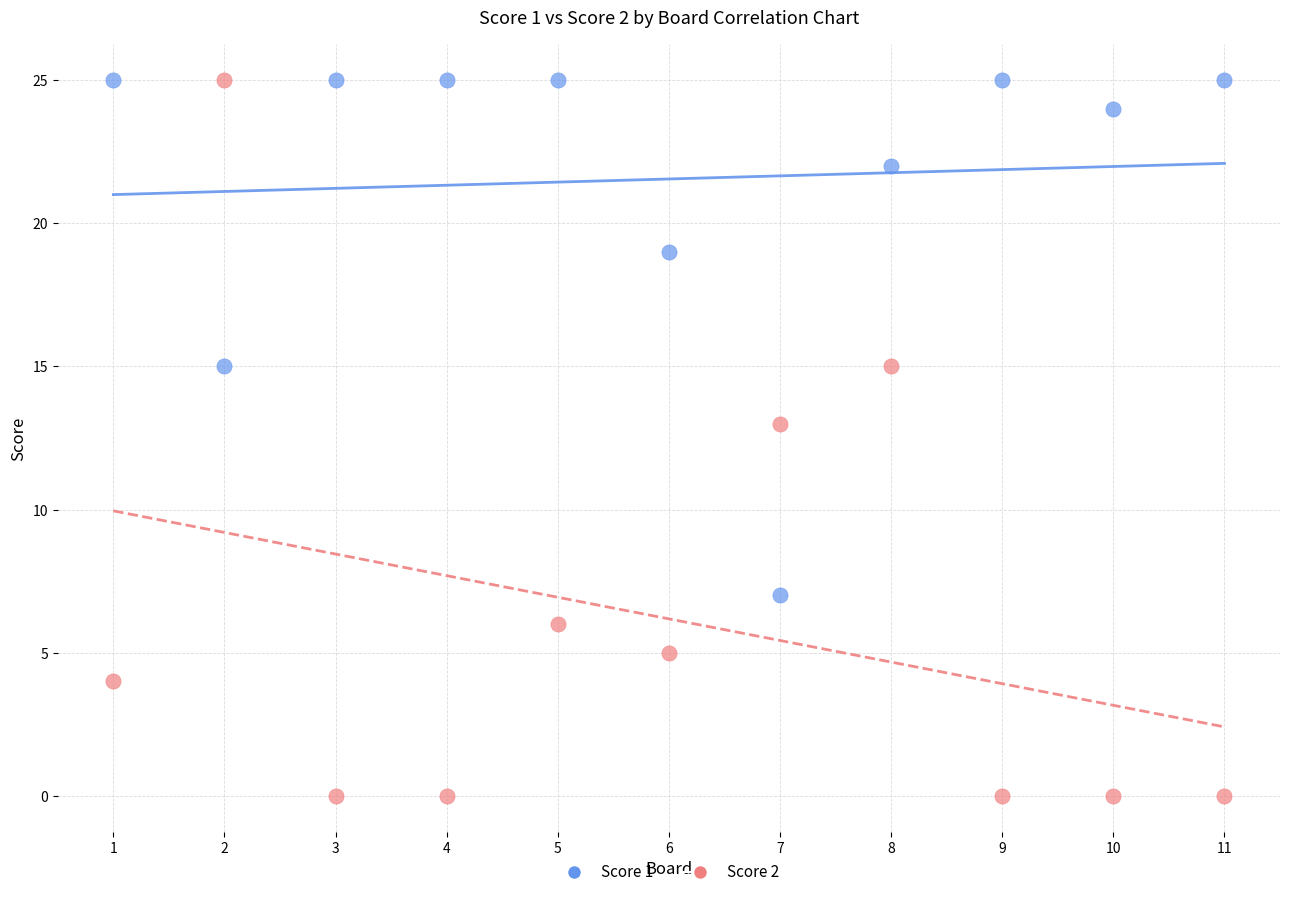

Which series has the widest spread of Y values?

Score 2